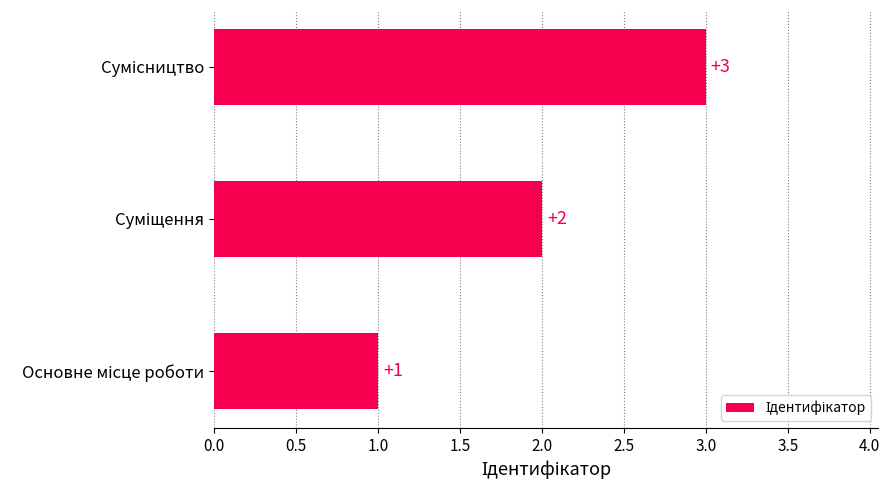

What is the maximum value shown in the chart?

3